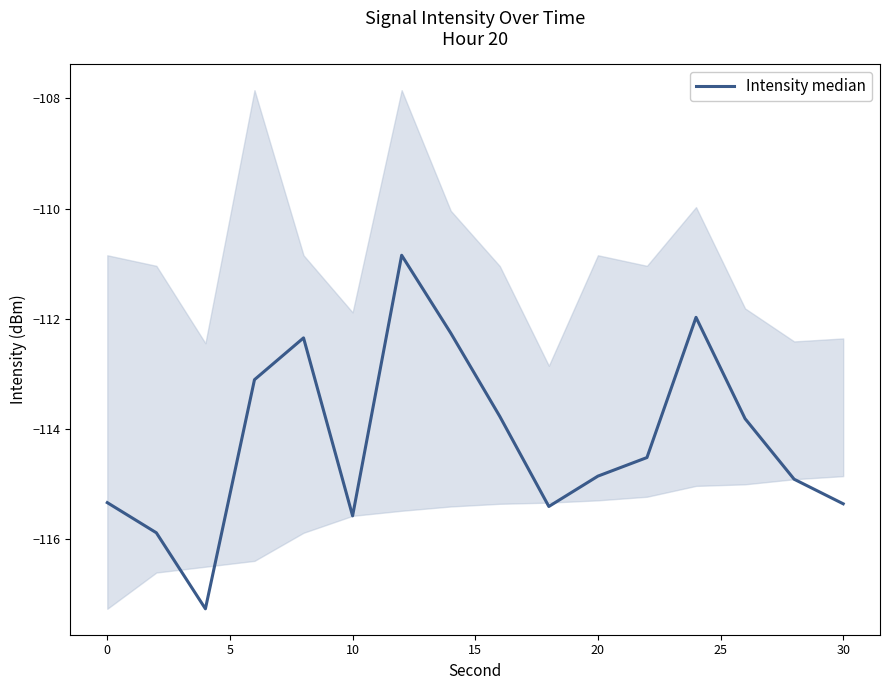

What is the smallest value displayed?

-117.3